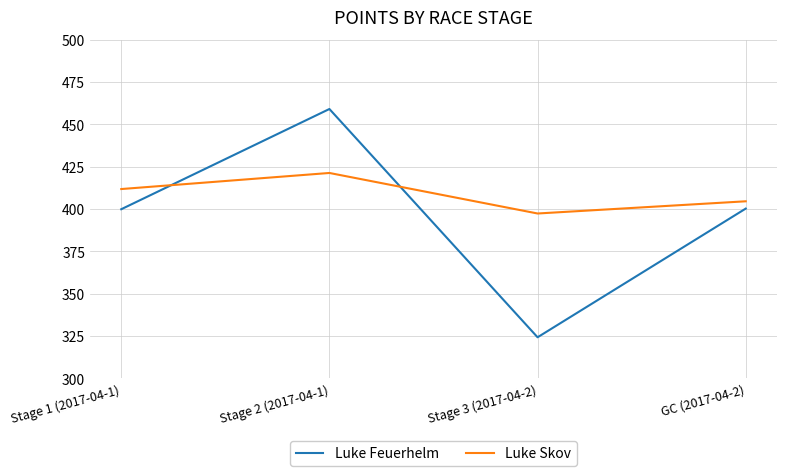

Is it true that Luke Skov equals 667.4 at GC (2017-04-2)?

False